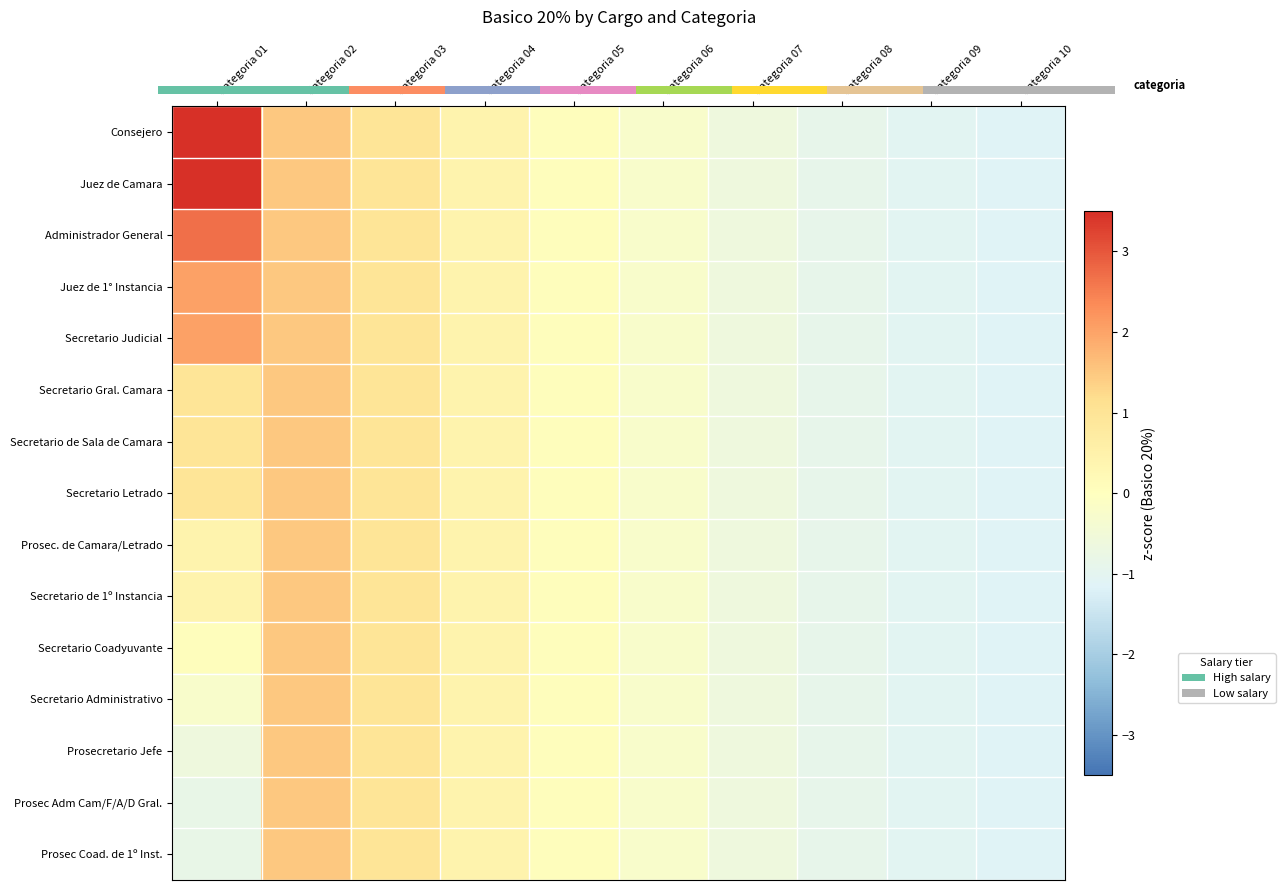

How many data points does each series have?

10